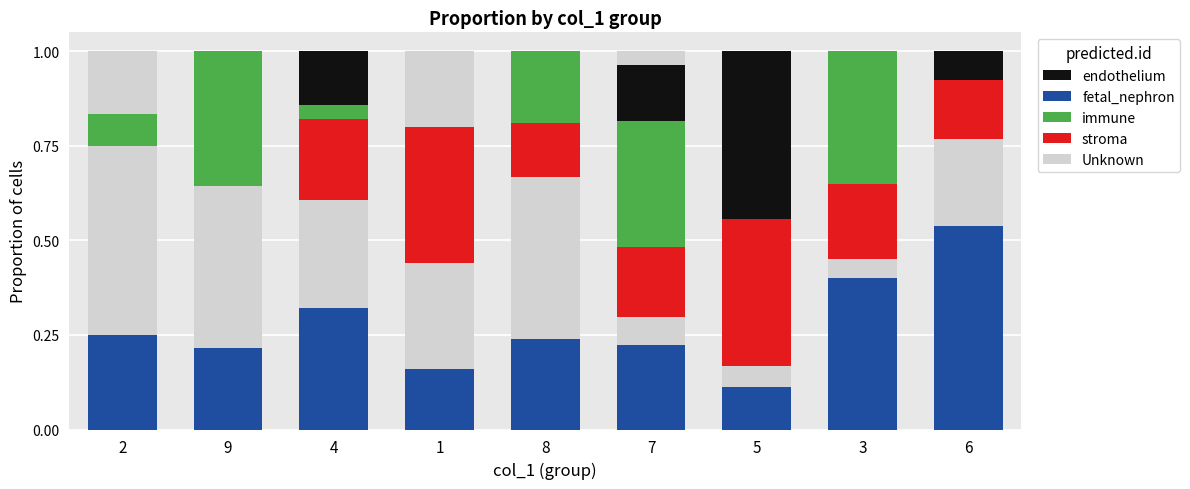

Are the bars grouped side by side (vs. stacked)?

No